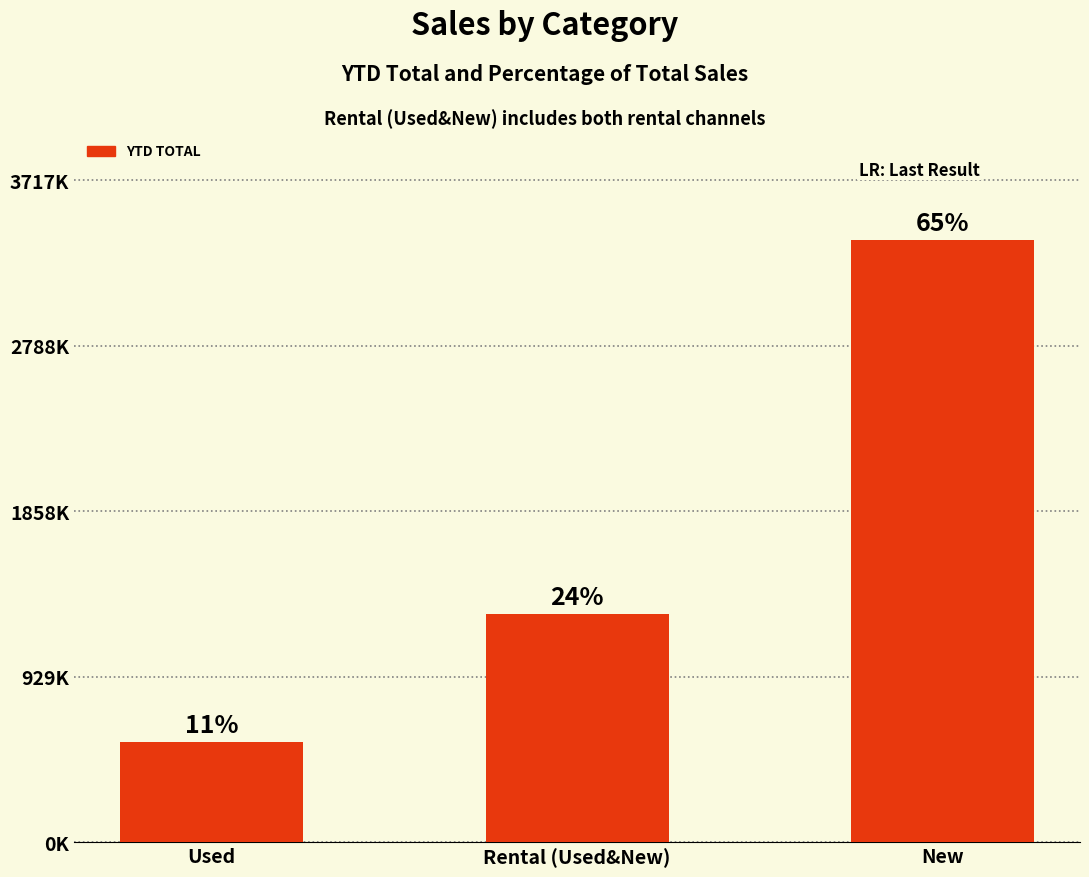

At which label does the data first exceed 1279116?

New